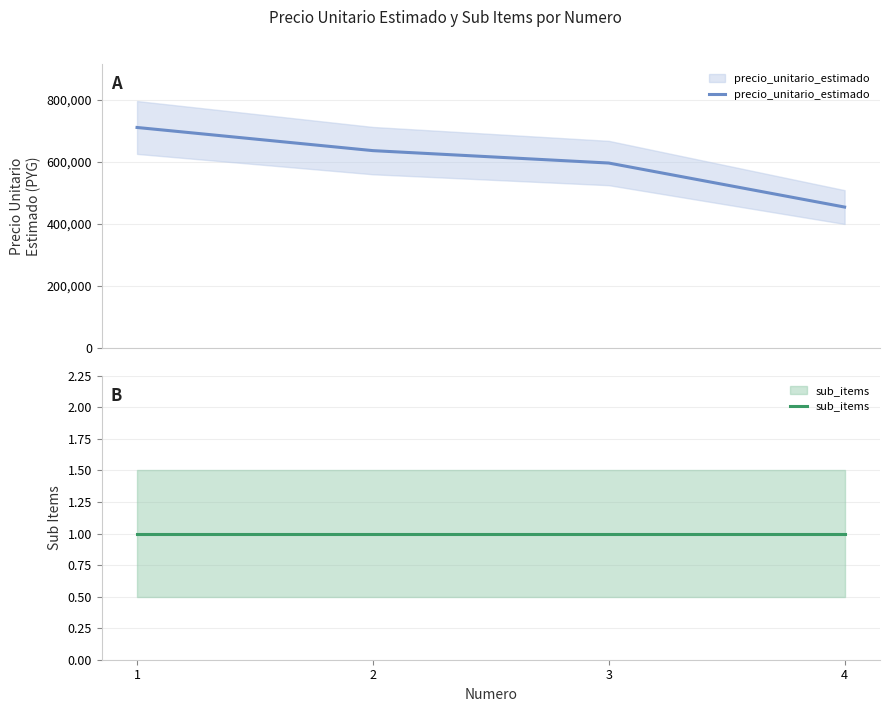

What are all the series names shown in the legend?

precio_unitario_estimado, sub_items